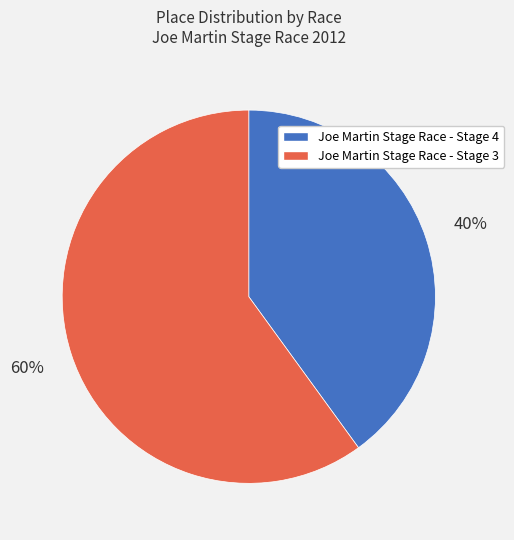

What is the ratio of the value at Joe Martin Stage Race - Stage 4 to the value at Joe Martin Stage Race - Stage 3?

0.7